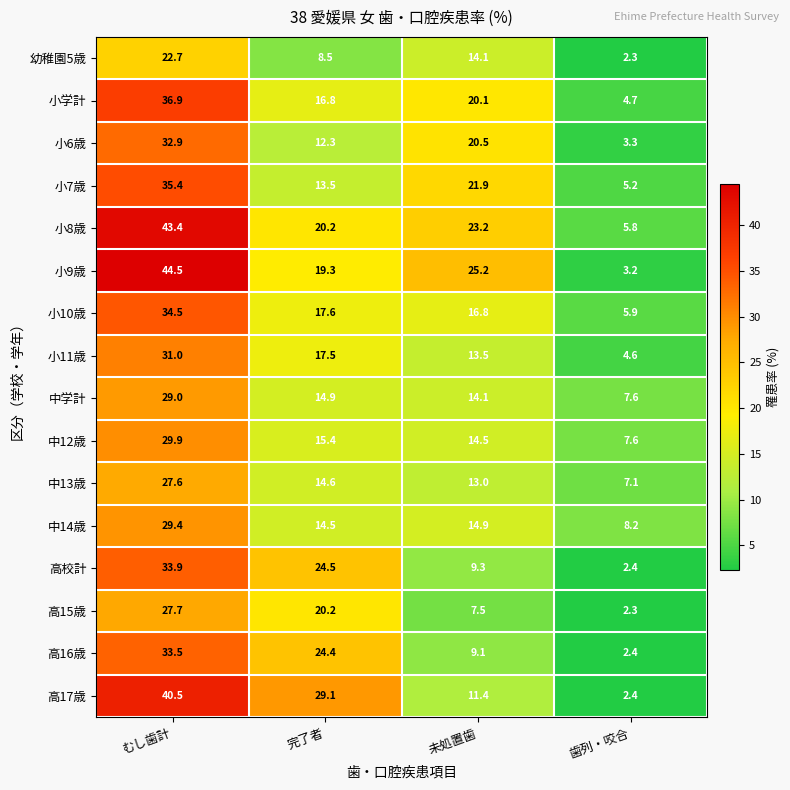

At which category is the sum across all series the highest?

むし歯計